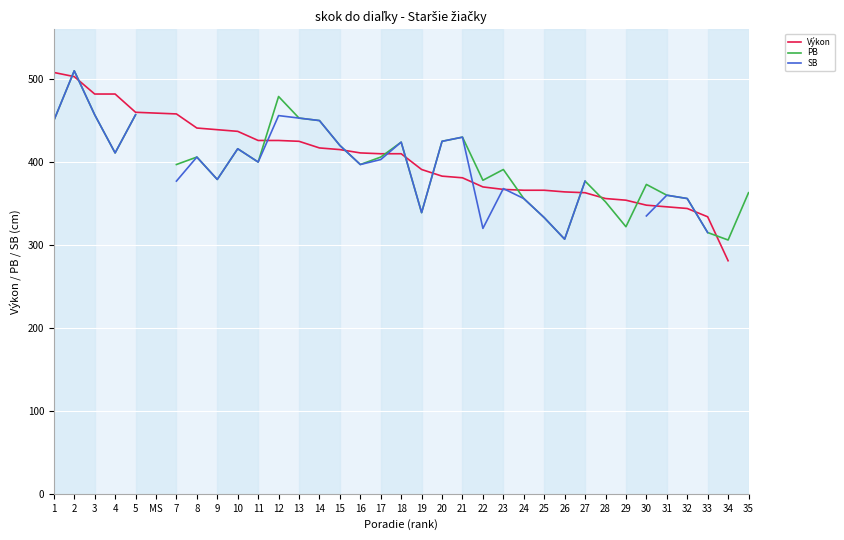

What is the value of the PB point at the 12th from the left?

479.0